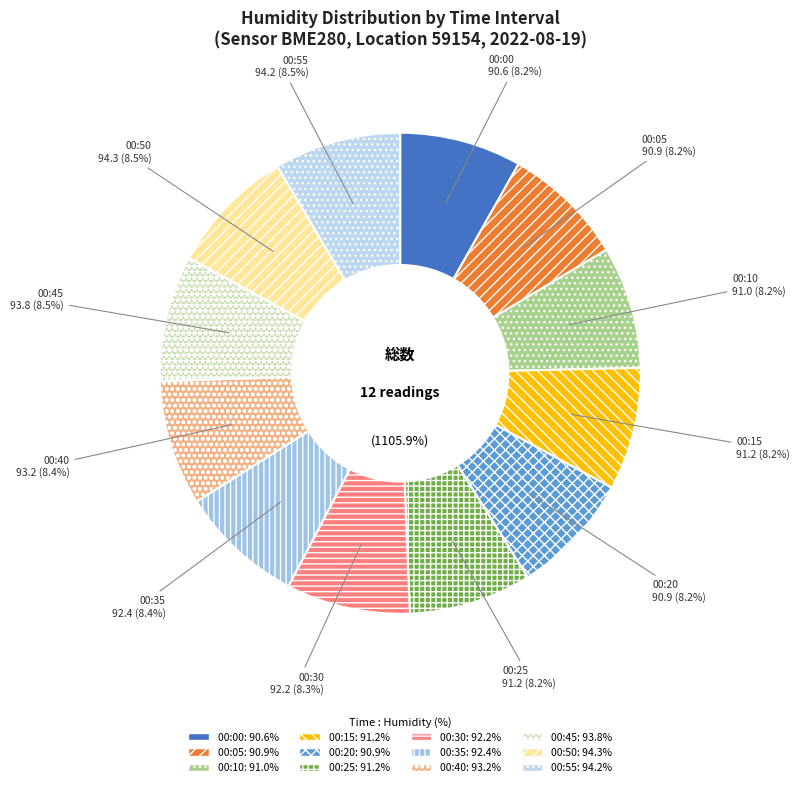

Is the sum of 00:15 and 00:10 greater than half?

No